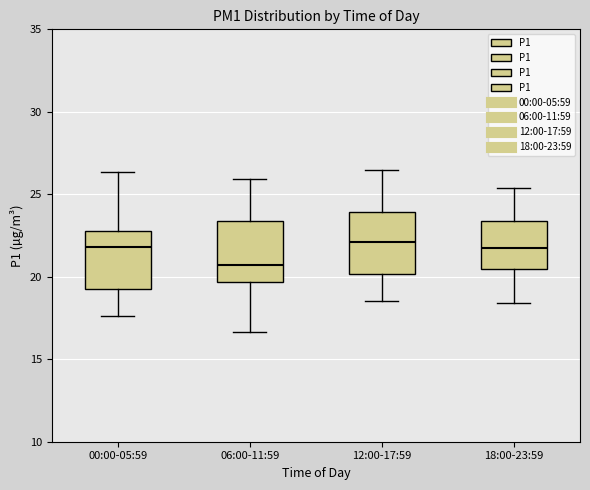

Which box has the lowest median line?

06:00-11:59